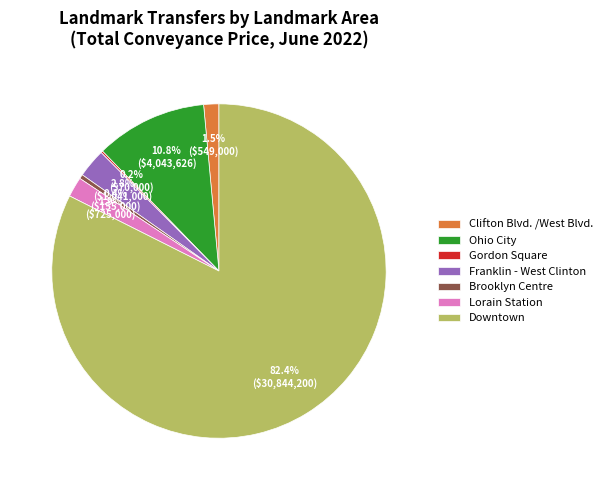

Which has a higher value, Clifton Blvd. /West Blvd. or Franklin - West Clinton?

Franklin - West Clinton